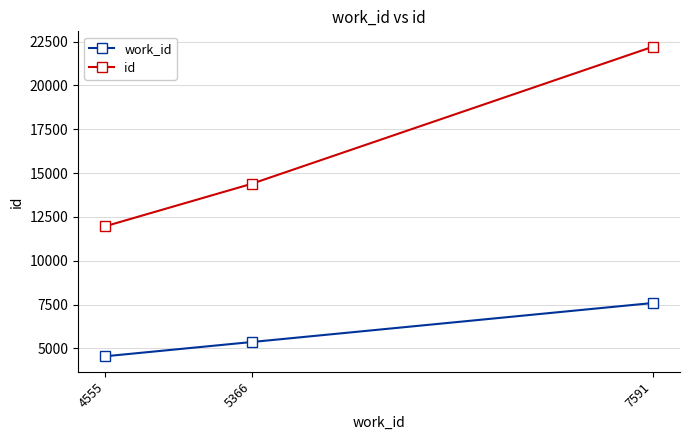

What value does the id series have at 7591, to the nearest 50?

22200